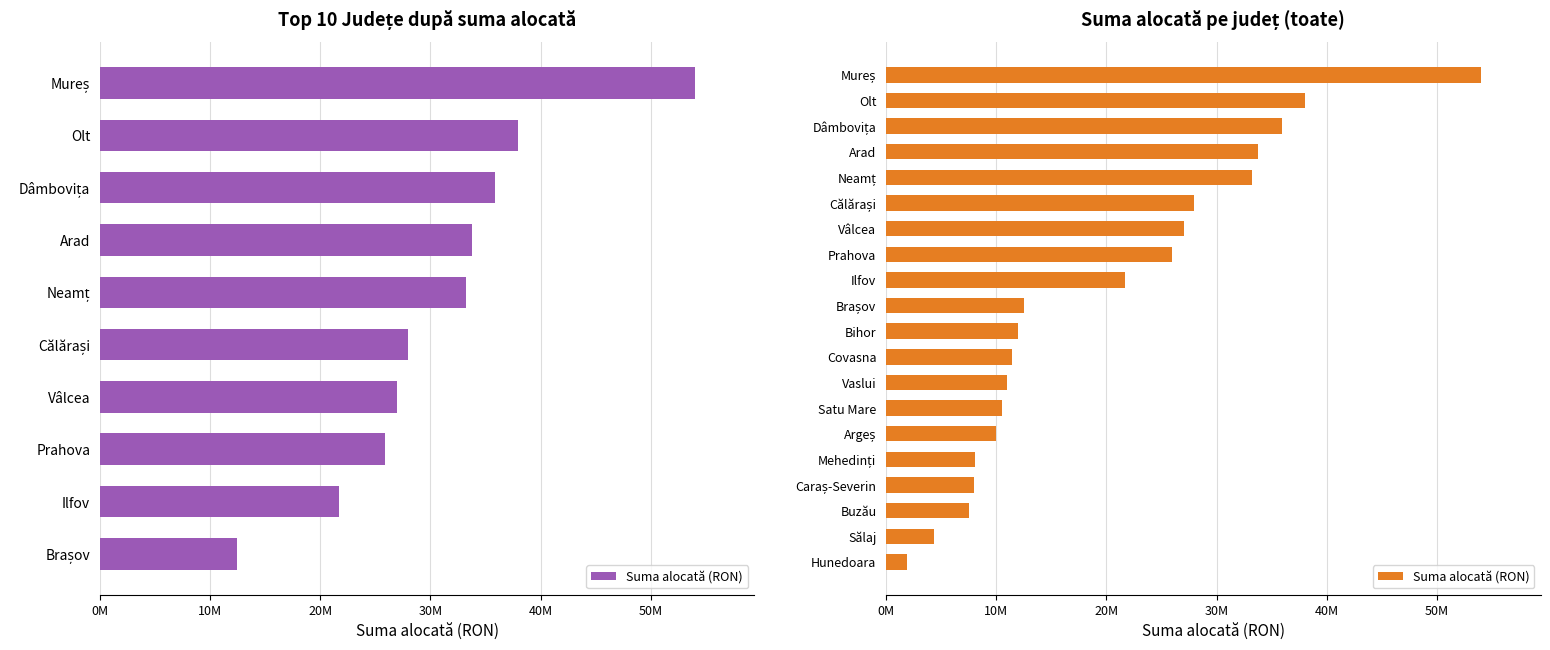

Count the number of values greater than 12473200.

9